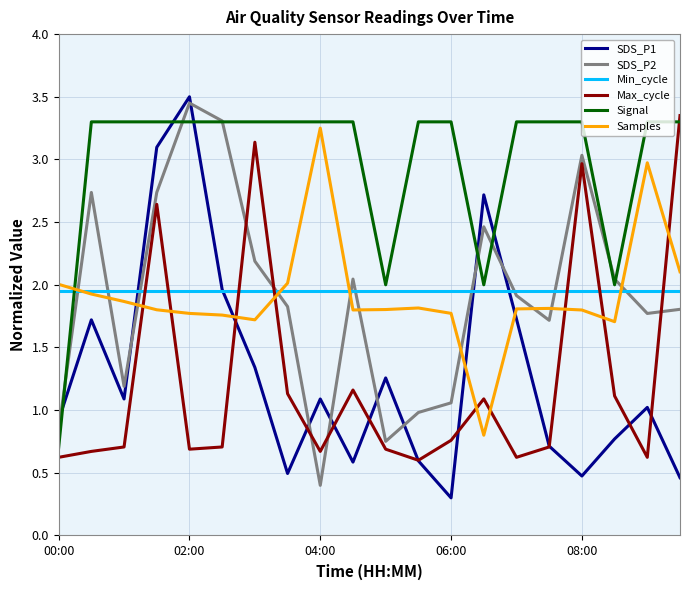

What is the smallest value displayed?

0.3